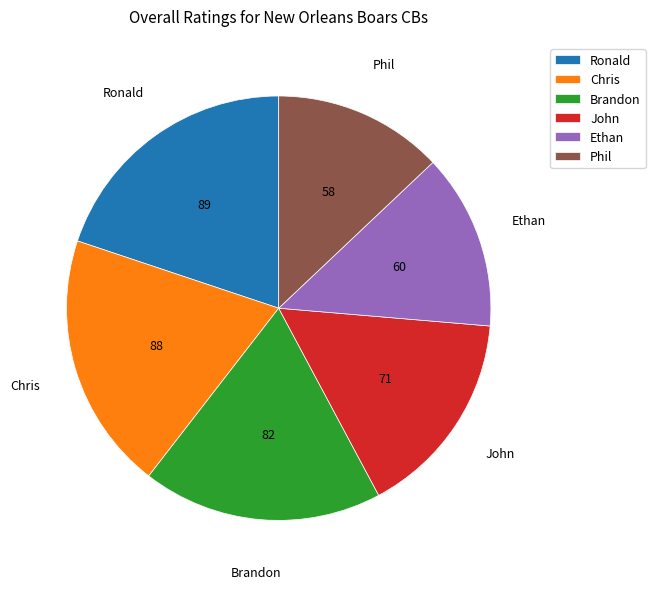

Is the sum of John and Ronald greater than half?

No